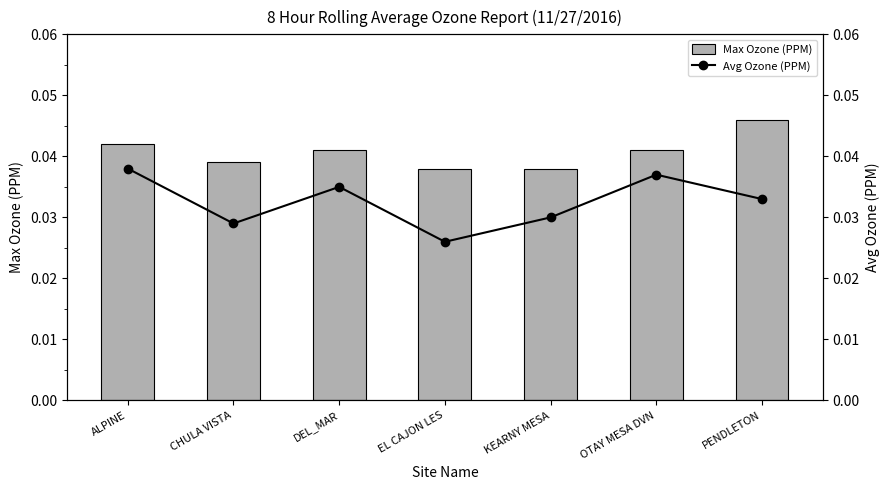

Which category has the lowest value across all series?

EL CAJON LES